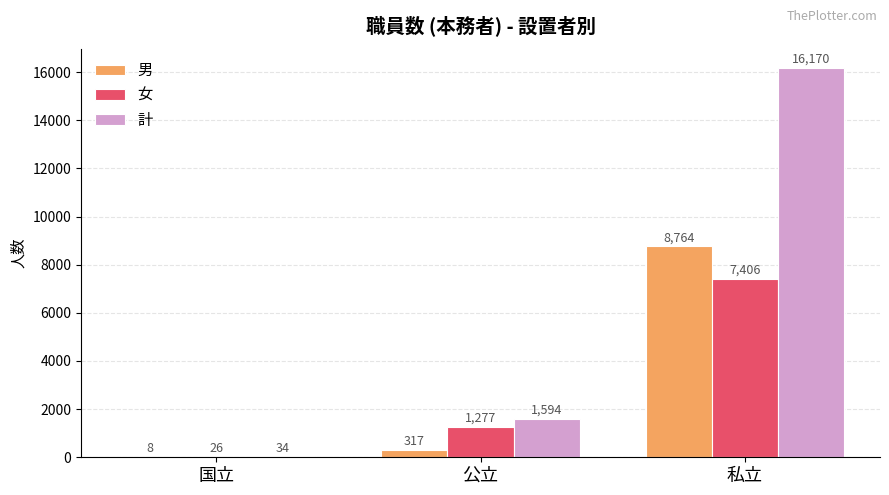

At which label does 女 reach its peak?

私立